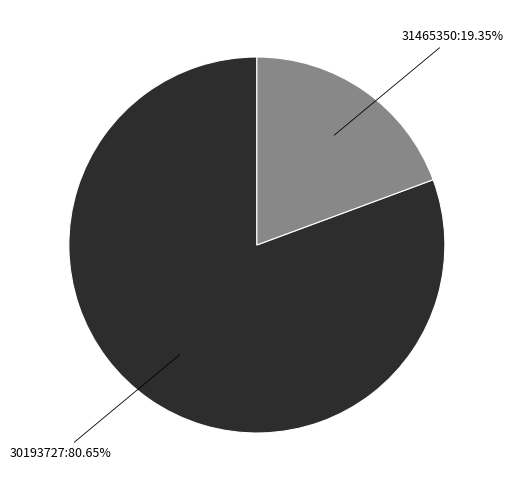

Is there any slice that represents more than half of the pie?

Yes